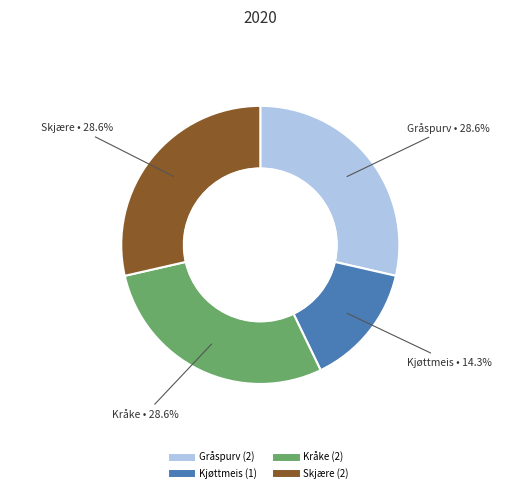

Between Kråke and Kjøttmeis, which is larger?

Kråke